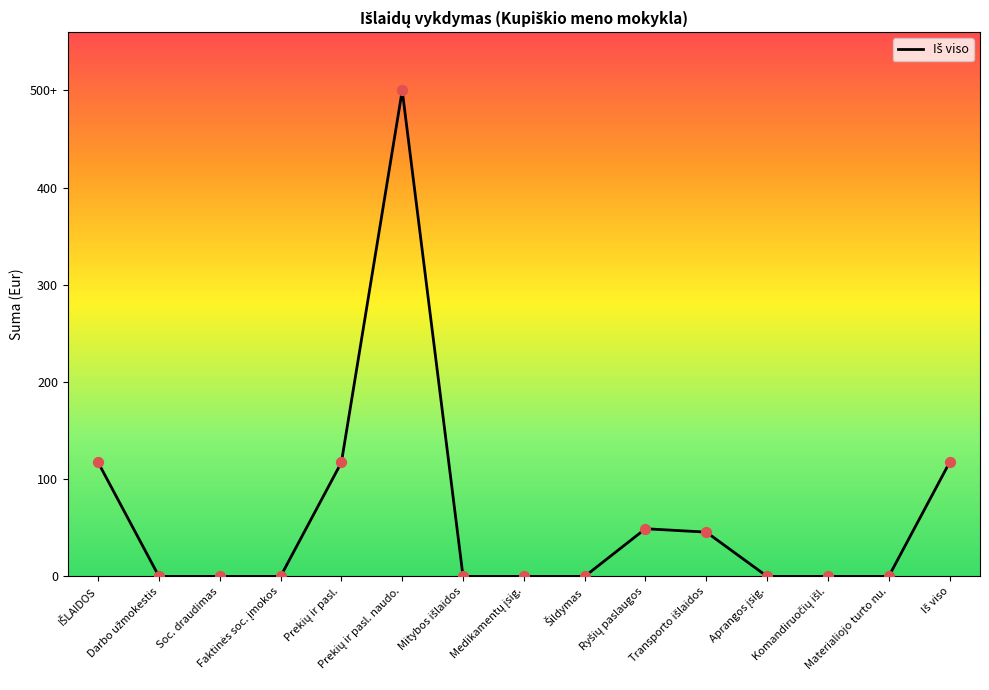

What is the change in value from Aprangos įsig. to Iš viso?

+117.3